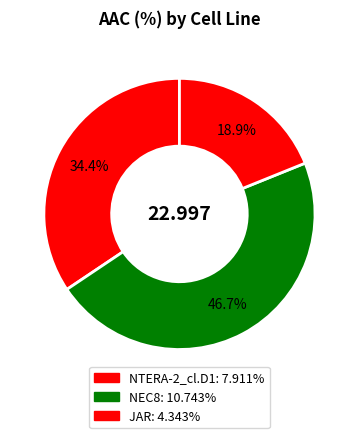

Count the number of slices in the pie.

3